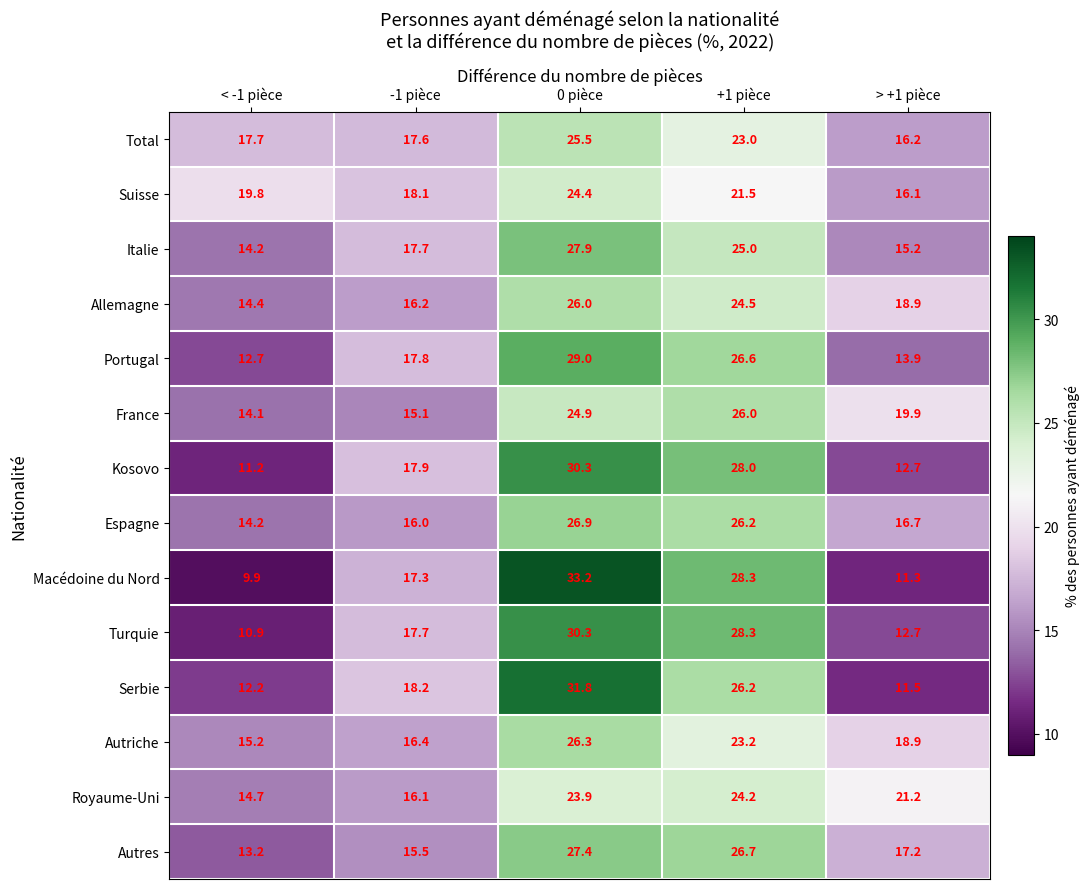

What is the difference between the highest and lowest values at -1 pièce?

3.1